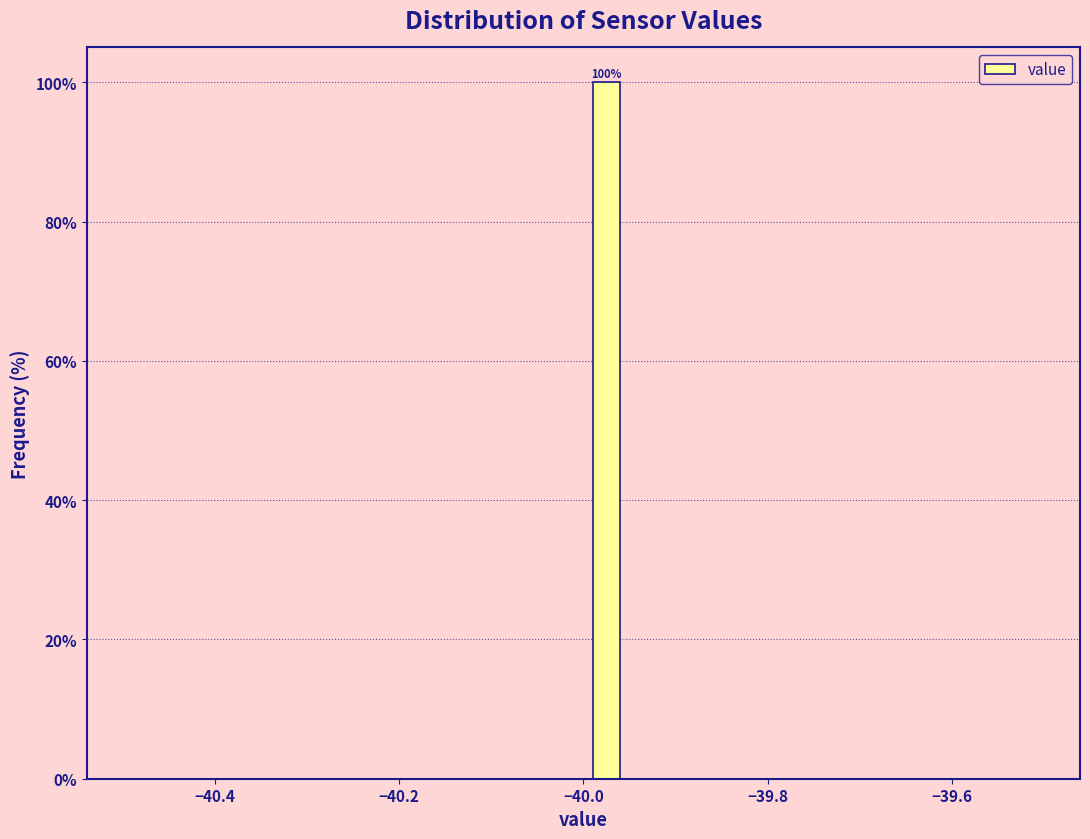

Read against the x-axis, roughly where is the centre of the tallest bar?

-39.98